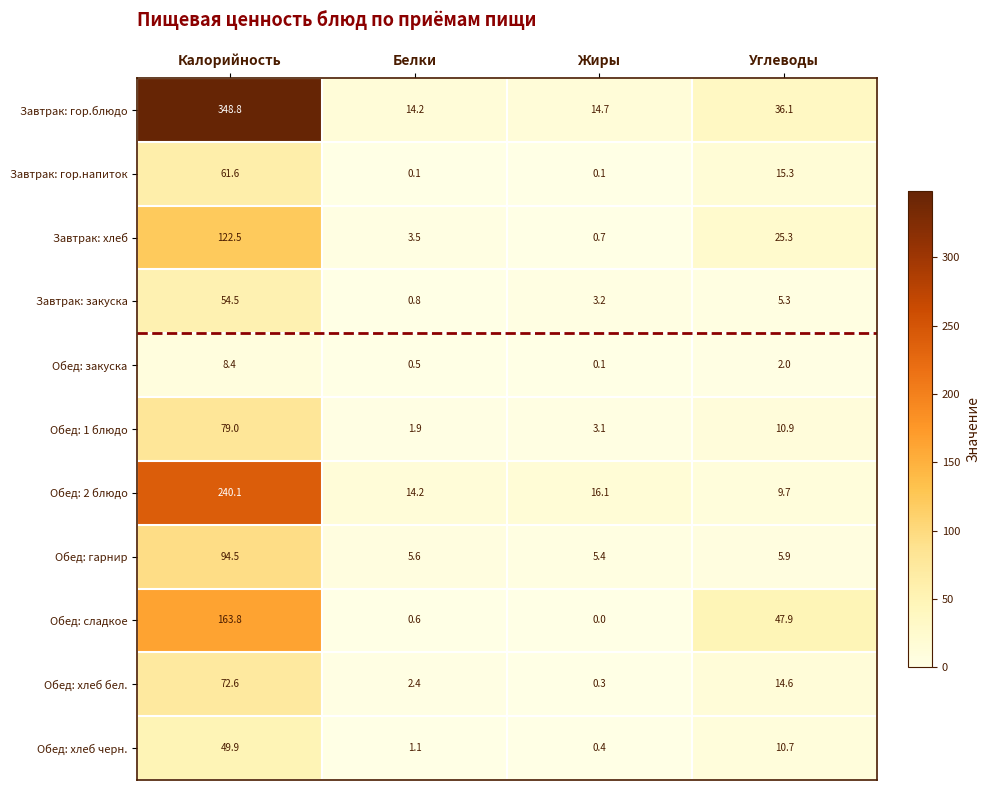

How many series are shown in this chart?

11